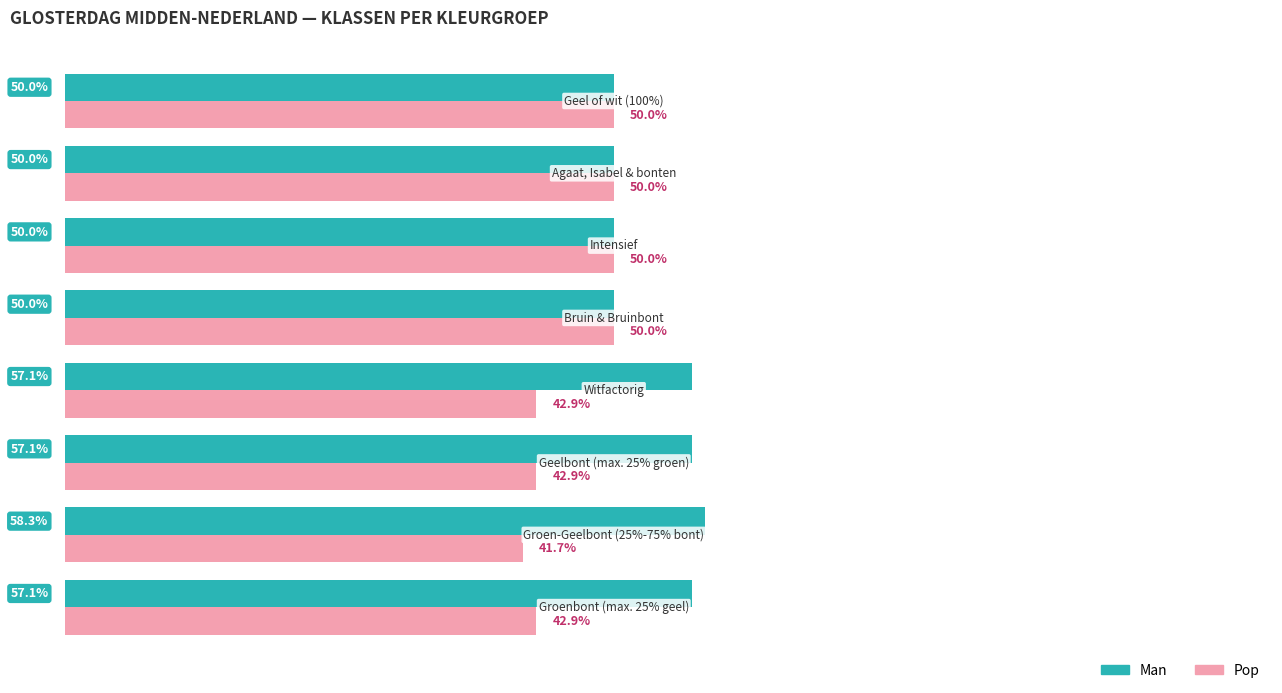

List the series in order of their peak value, highest first.

Man, Pop